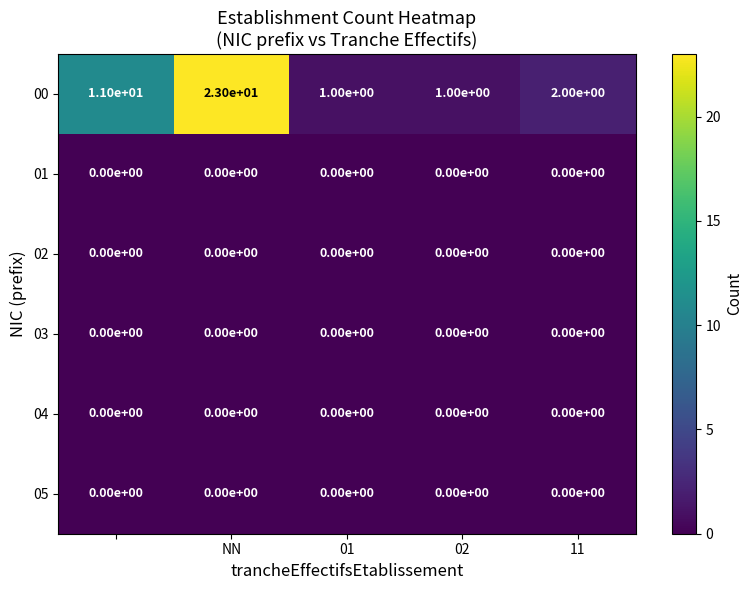

Reading left to right, transcribe all the data shown in this chart.

00: 11	23	1	1	2
01: 0	0	0	0	0
02: 0	0	0	0	0
03: 0	0	0	0	0
04: 0	0	0	0	0
05: 0	0	0	0	0